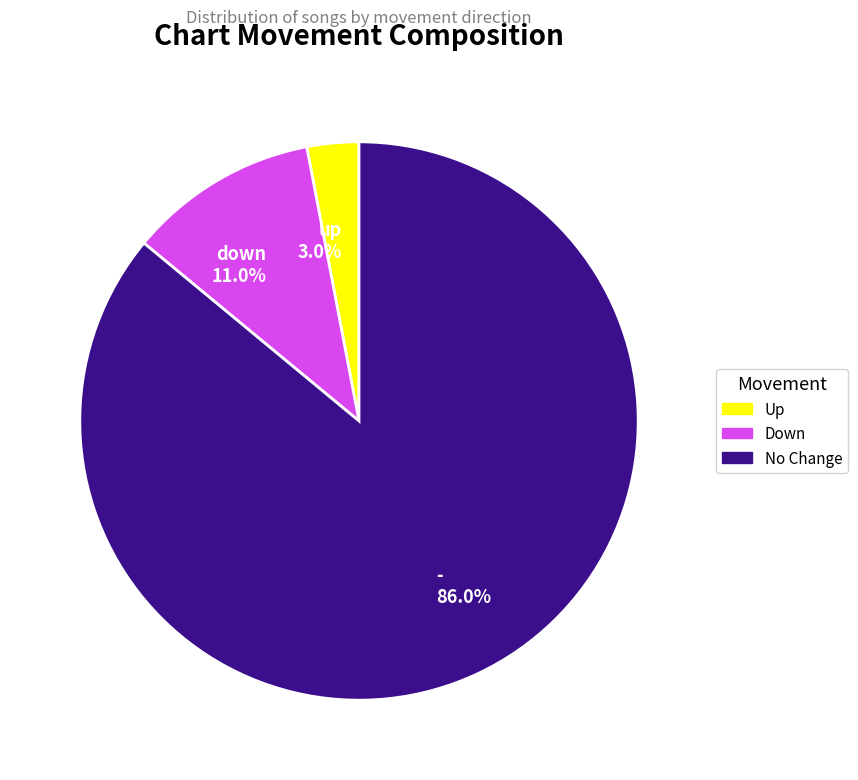

Does - 86.0% account for over 50% of the chart?

Yes